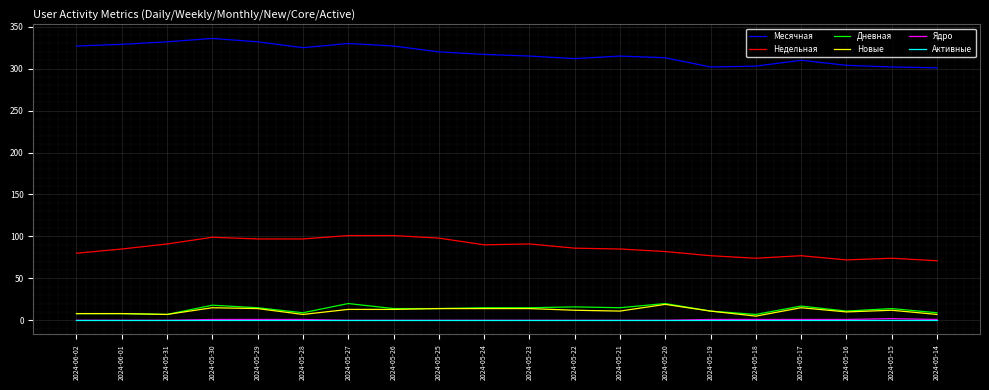

True or false: Ядро has a value of 0 at 2024-05-27.

True